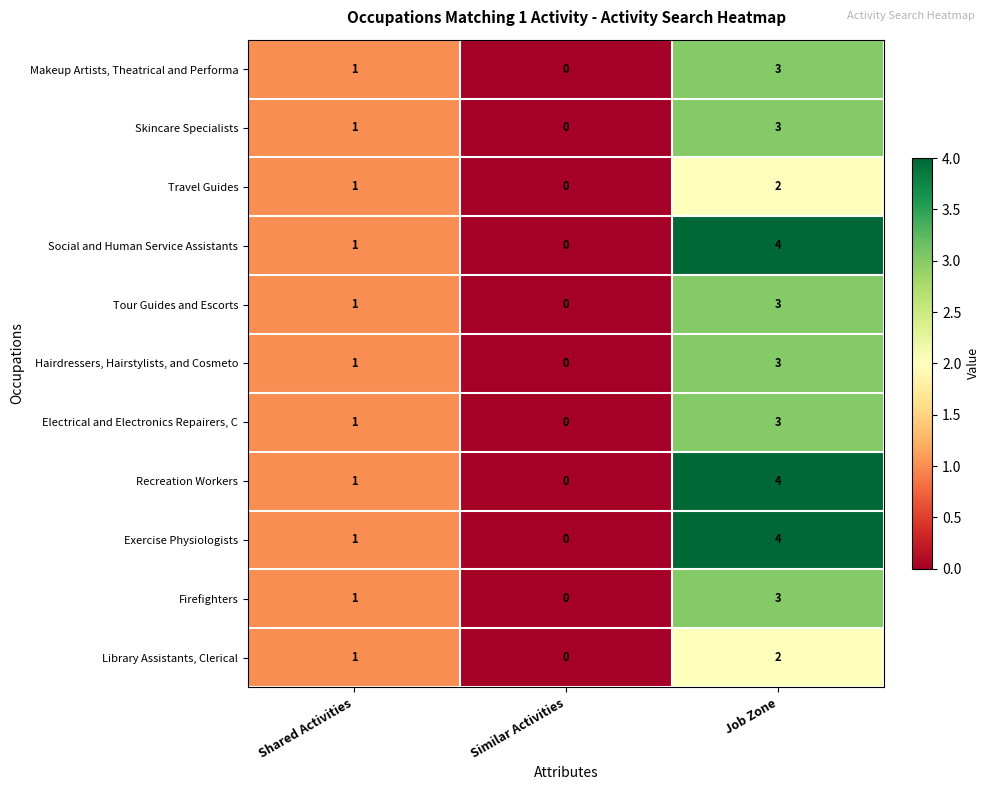

The Recreation Workers series shows -3 at Similar Activities. True or false?

False